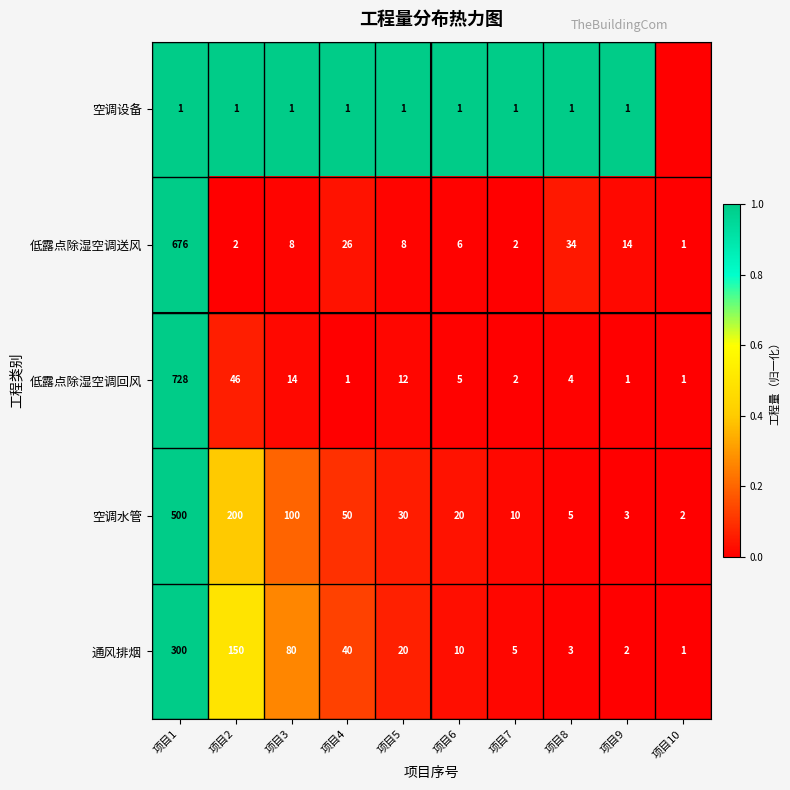

List the labels in order of 通风排烟 value, largest first.

项目1, 项目2, 项目3, 项目4, 项目5, 项目6, 项目7, 项目8, 项目9, 项目10